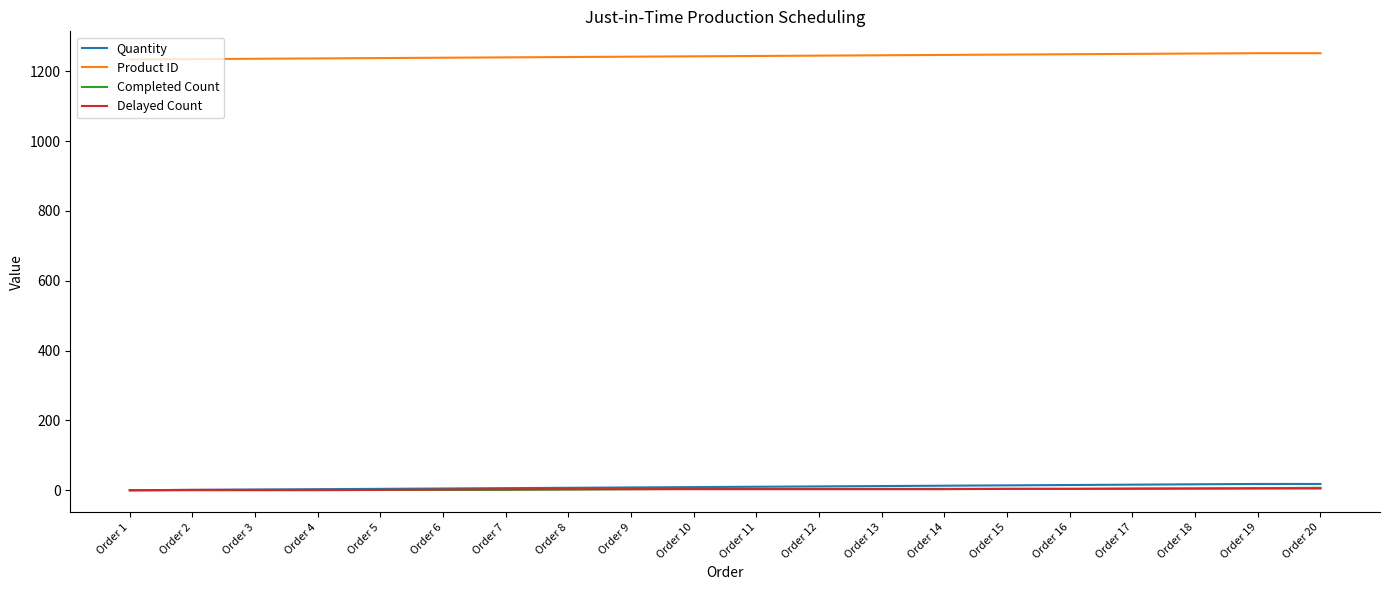

Is the value of Delayed Count at Order 18 greater than the value of Product ID at Order 2?

No